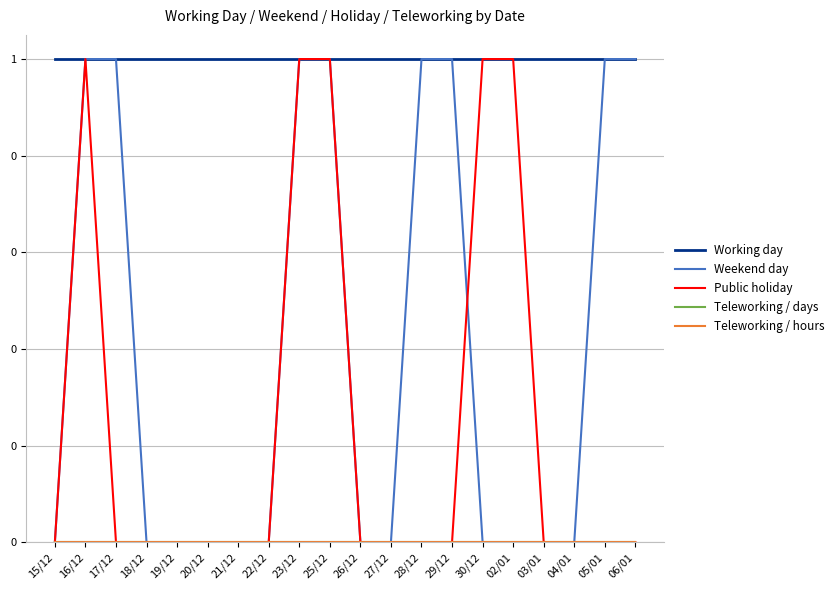

Does the chart have visible grid lines?

Yes